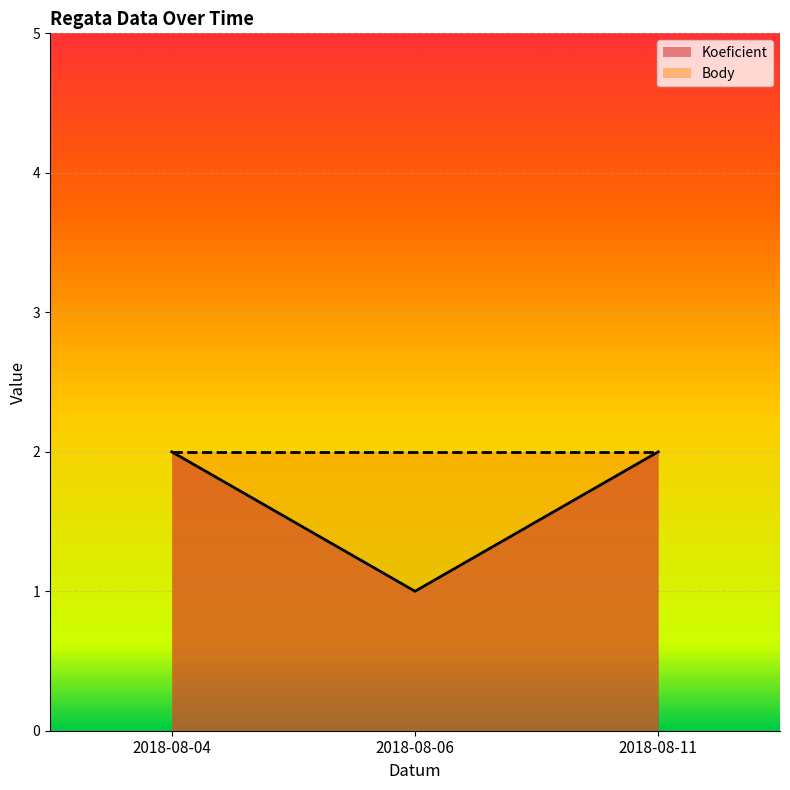

Rank the categories by value from highest to lowest.

2018-08-04, 2018-08-11, 2018-08-06